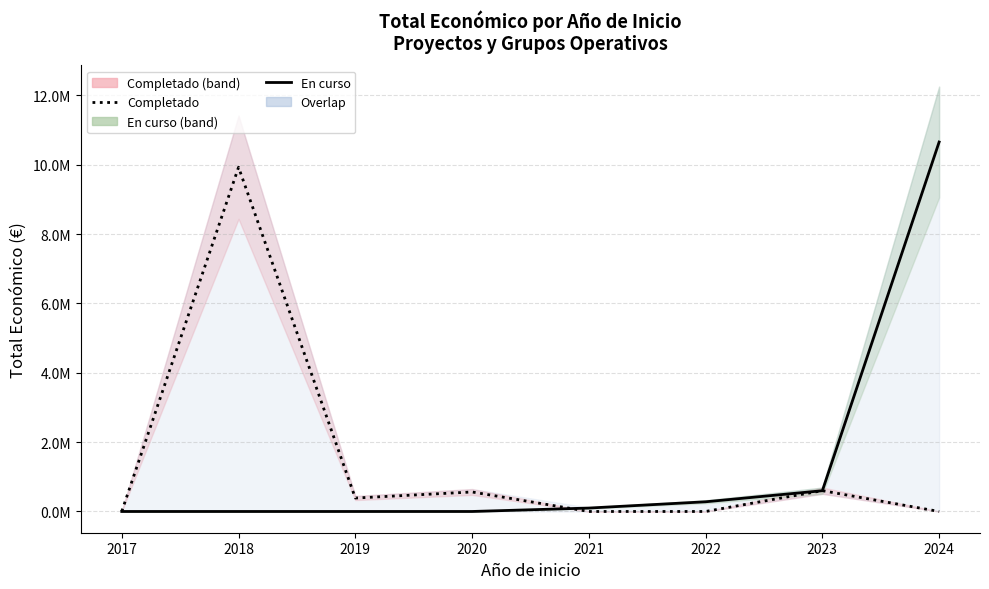

Where do Completado and En curso first cross each other?

2020 and 2021